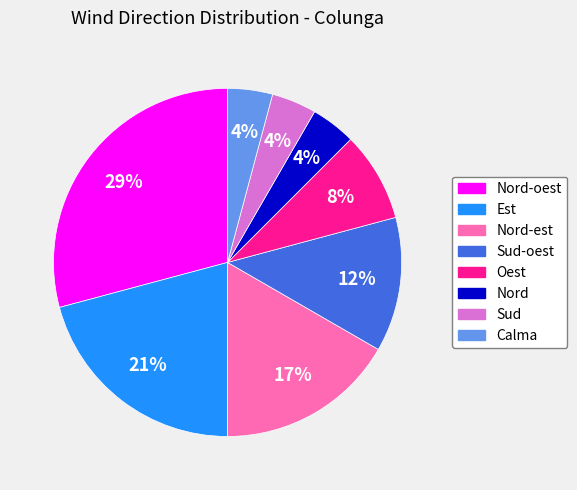

Is the sum of Nord-oest and Sud greater than half?

No